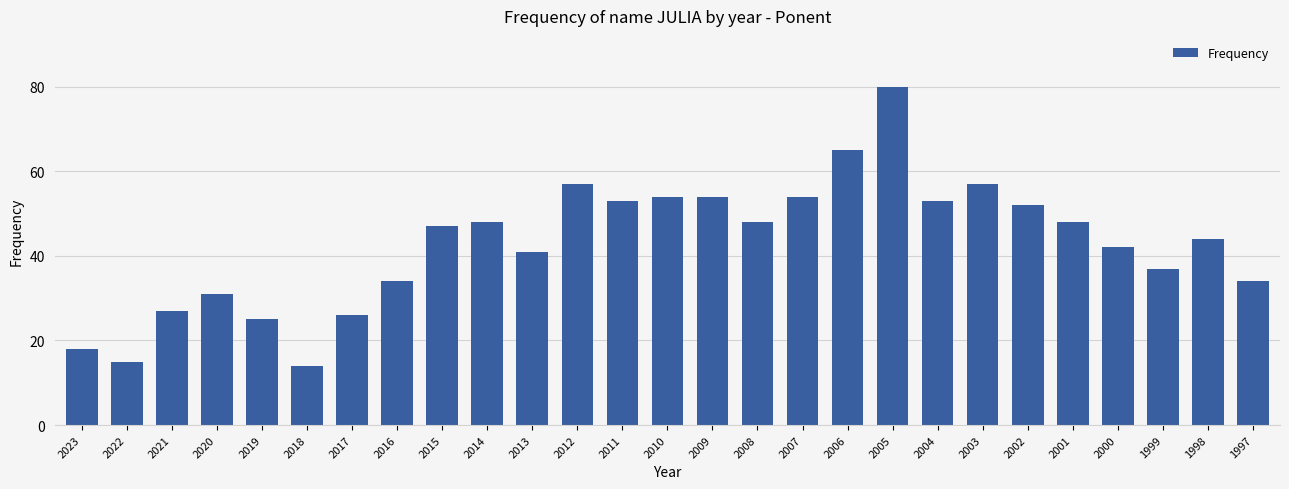

What is the greatest value displayed?

80